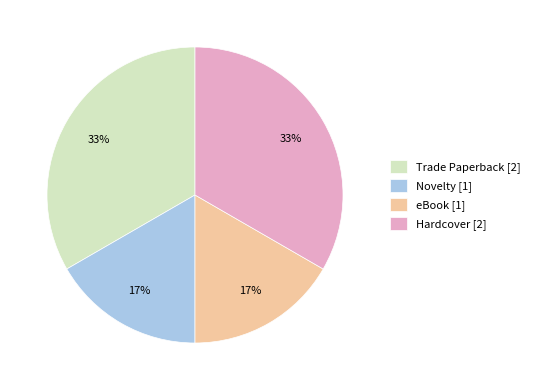

Is there a majority slice in this chart?

No